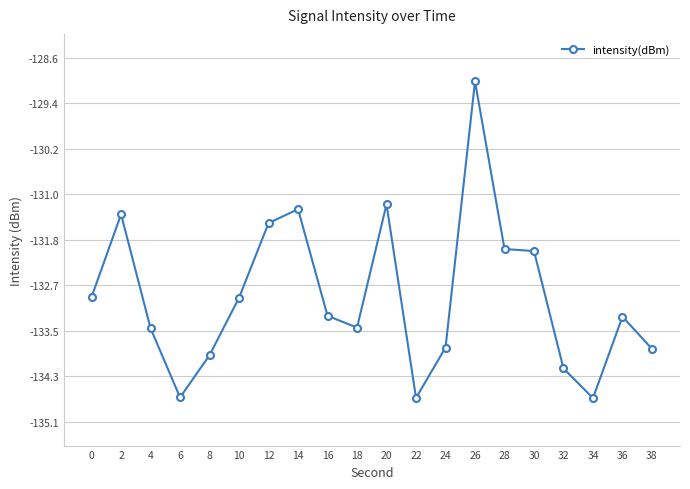

Which label corresponds to the largest value in the chart?

26